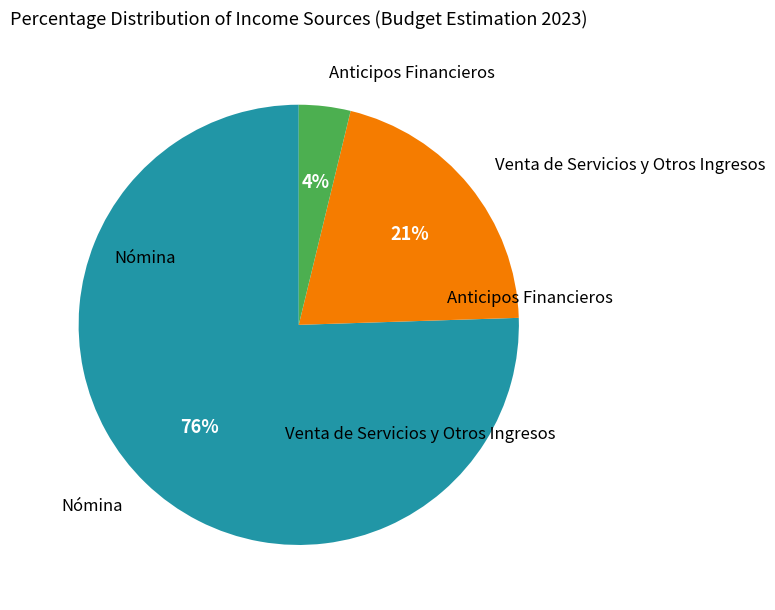

To the nearest percent, what is the average slice percentage?

33%